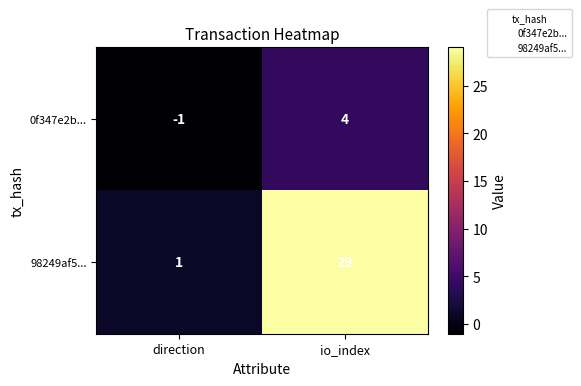

What is the difference between the 0f347e2b... values at io_index and direction?

5